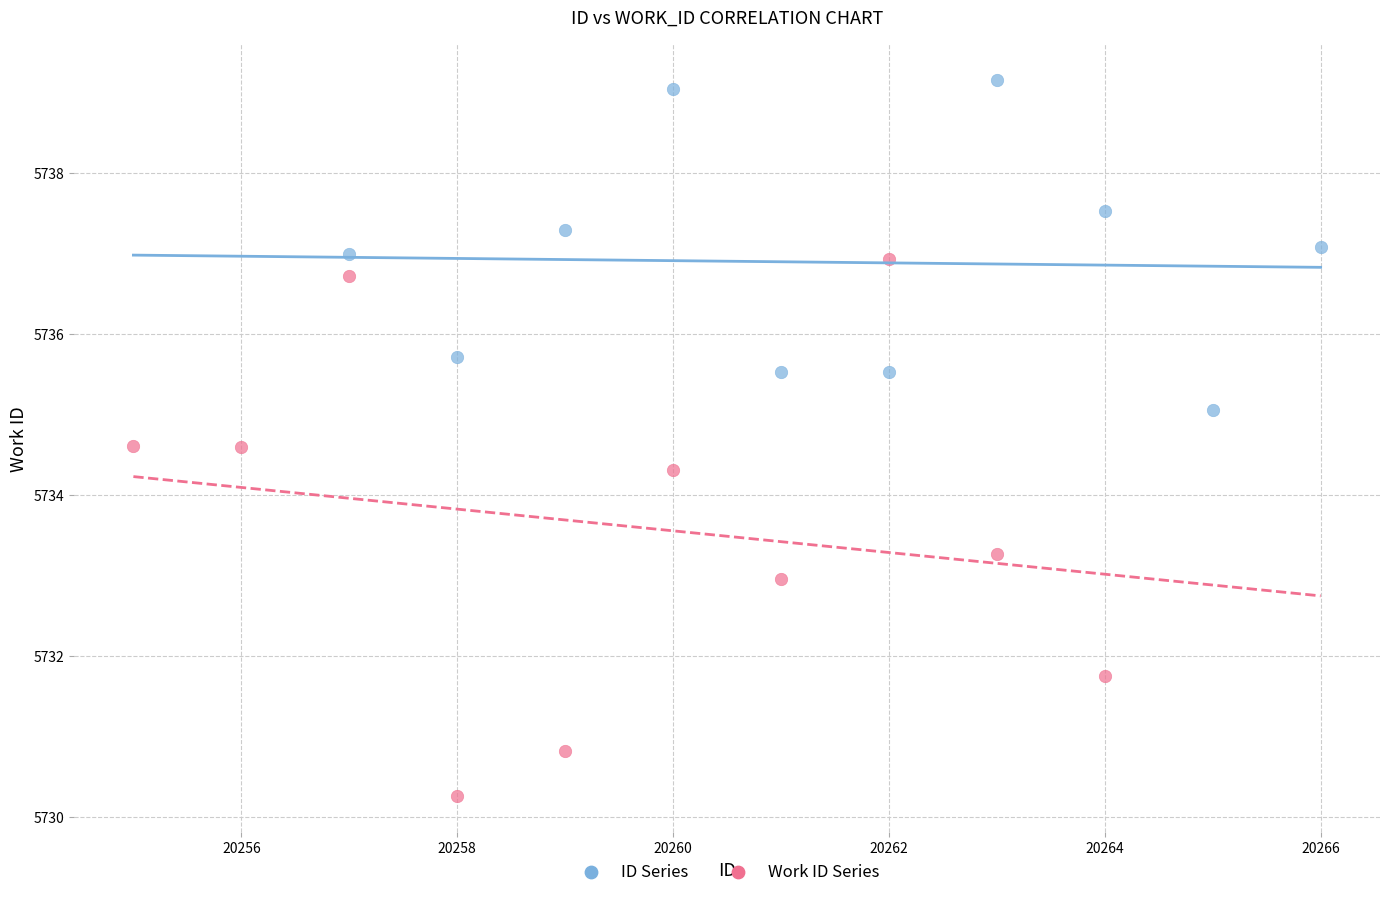

Which series contains the highest Y value?

ID Series